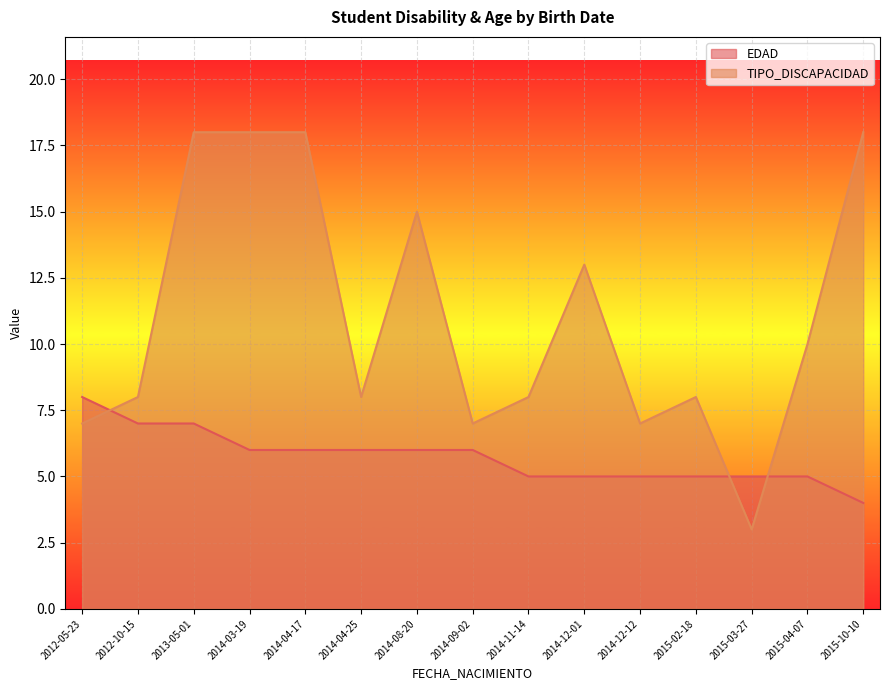

How many lines are shown in the chart?

2